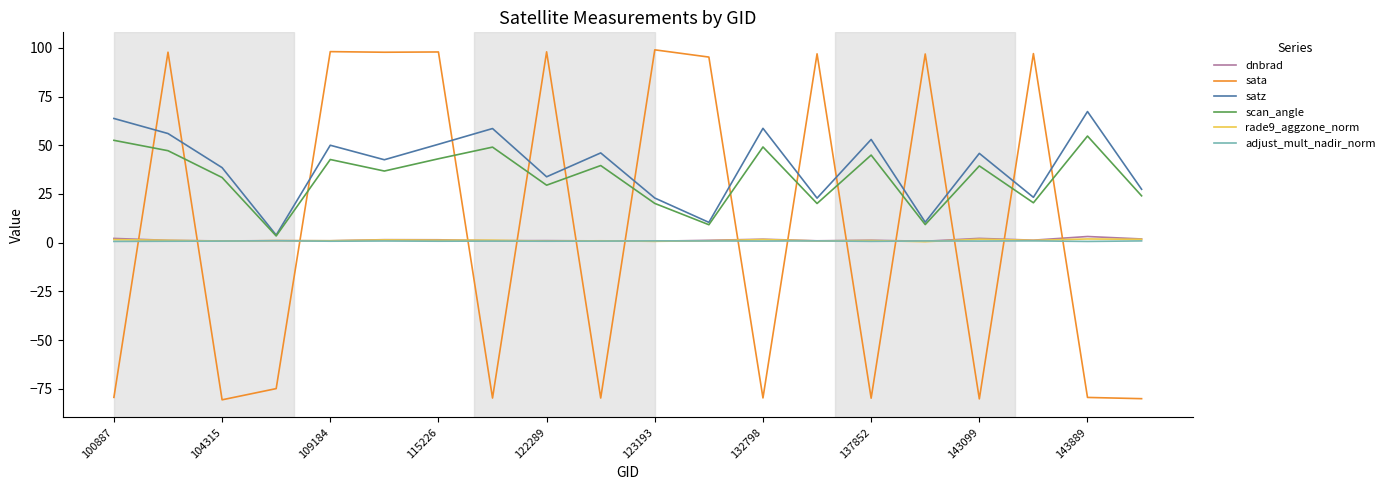

Which series has the largest total across all categories?

satz